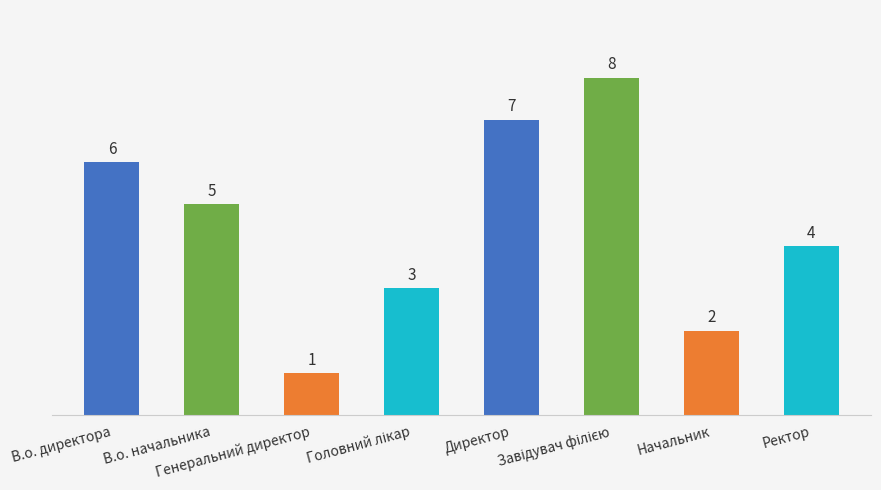

What is the value of the 2nd bar from the left?

5